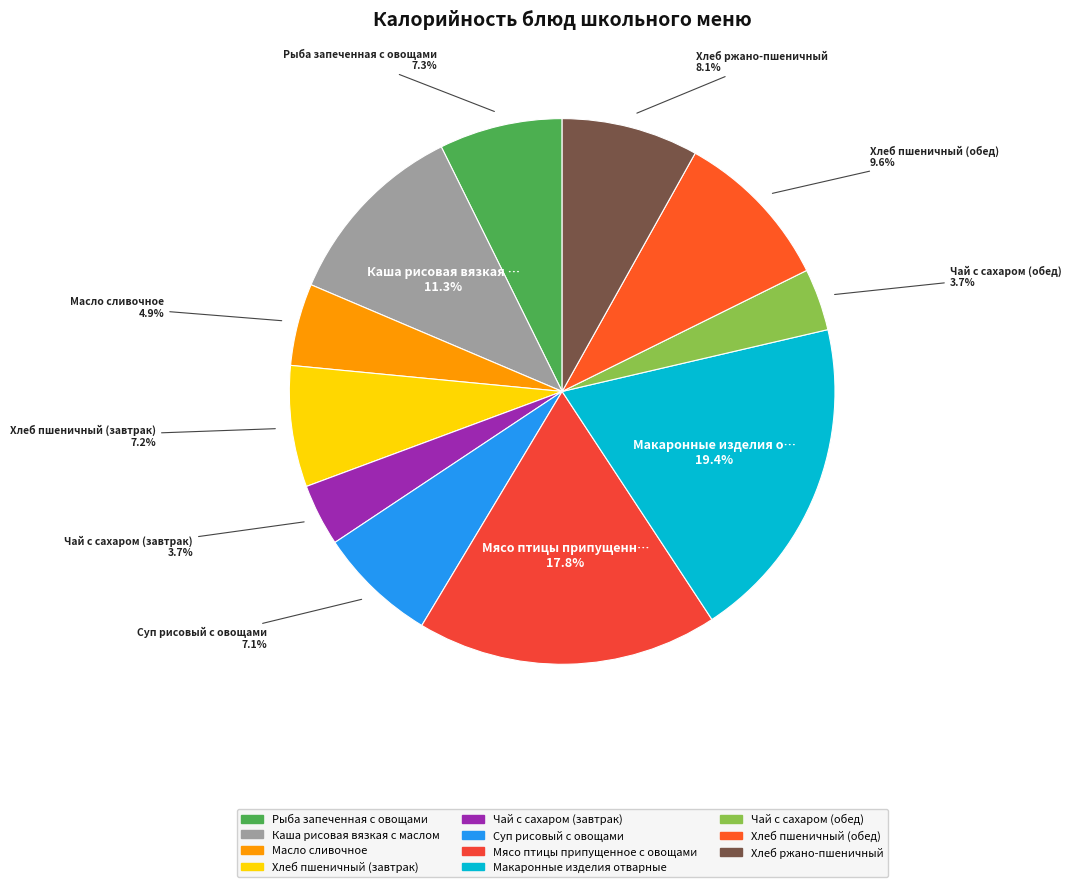

Which has a higher value, Каша рисовая вязкая с маслом or Мясо птицы припущенное с овощами?

Мясо птицы припущенное с овощами